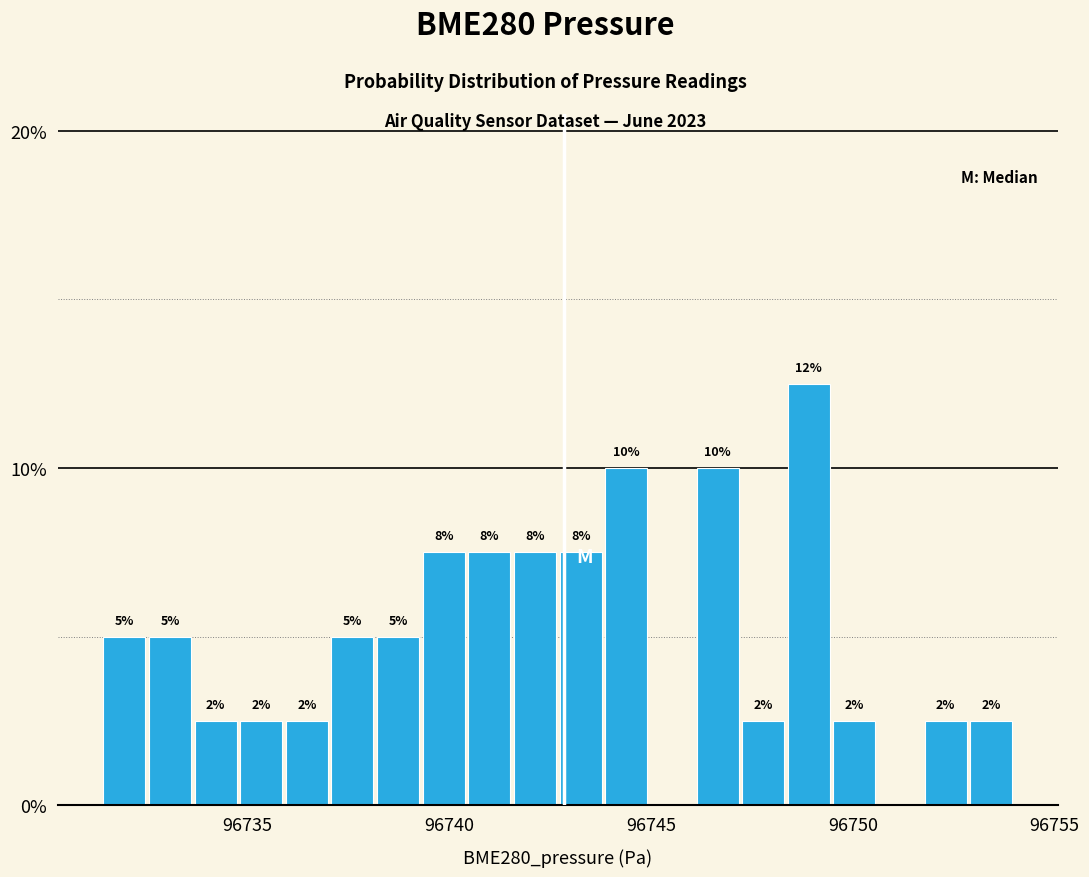

Read against the x-axis, roughly where is the centre of the tallest bar?

96749.0